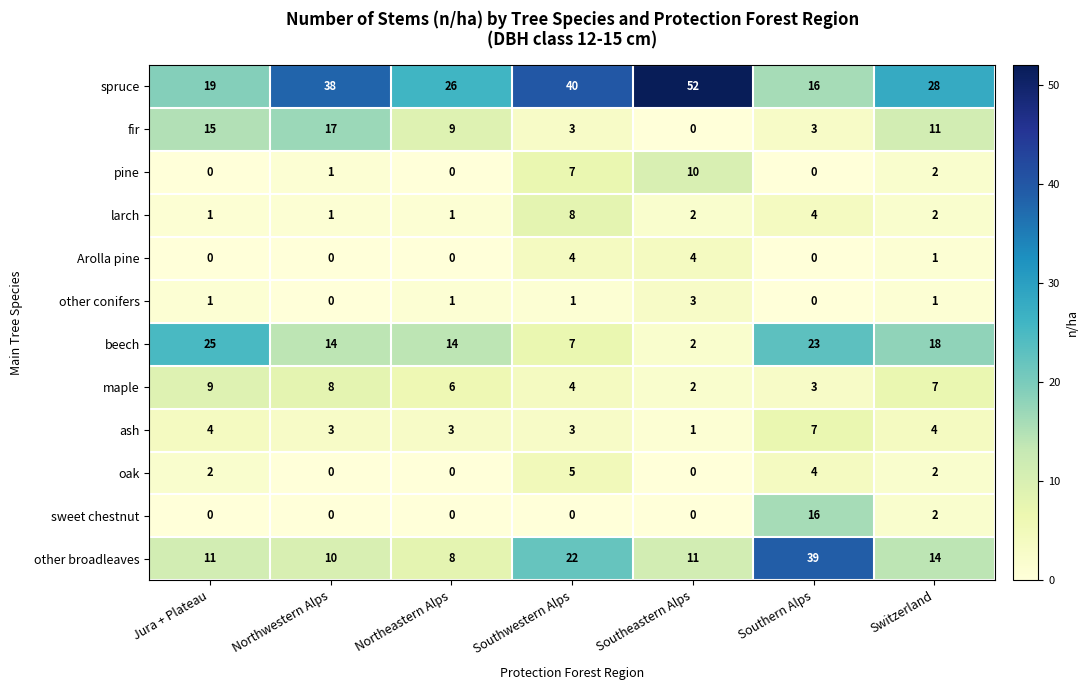

What is the sum of all larch values?

19